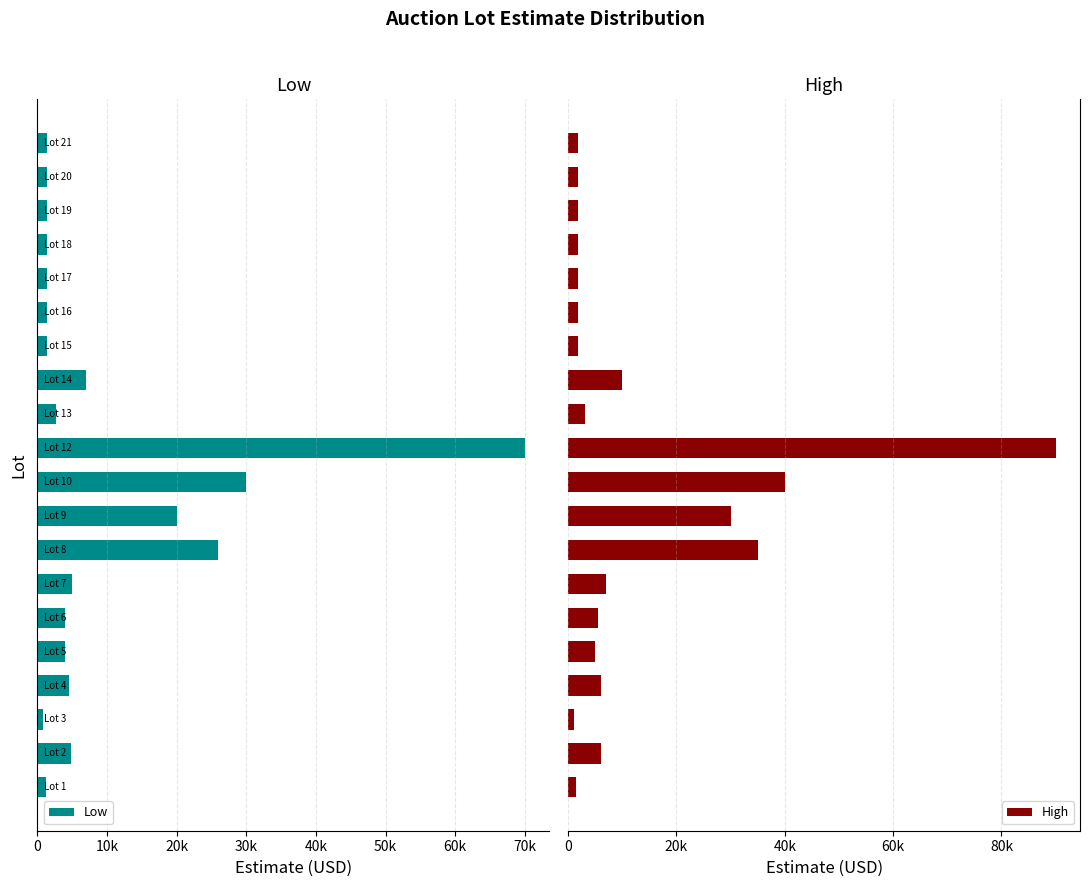

What is the approximate value of High at 20k, to the nearest 100?

1000